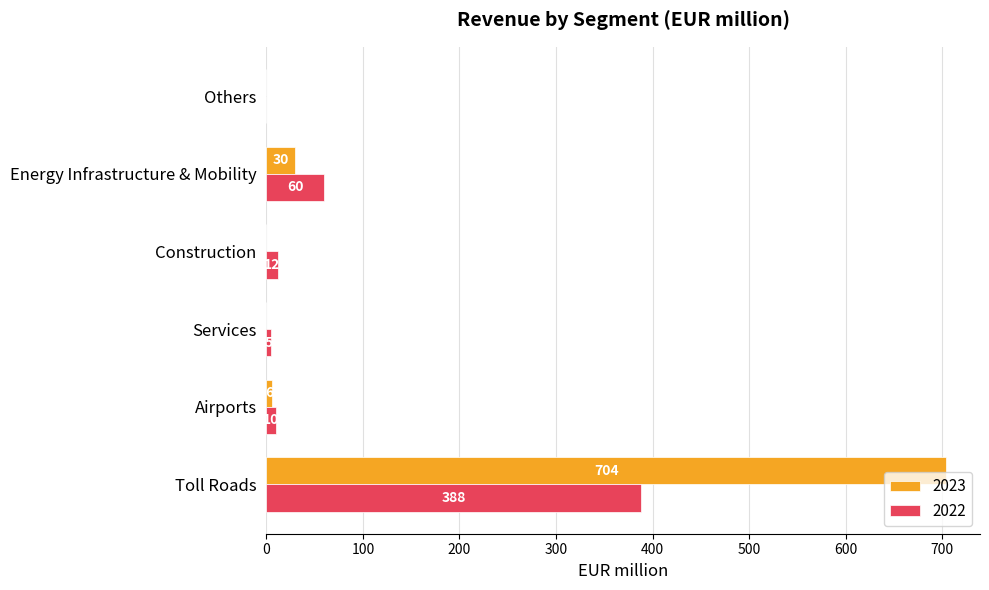

What are all the series names shown in the legend?

2023, 2022